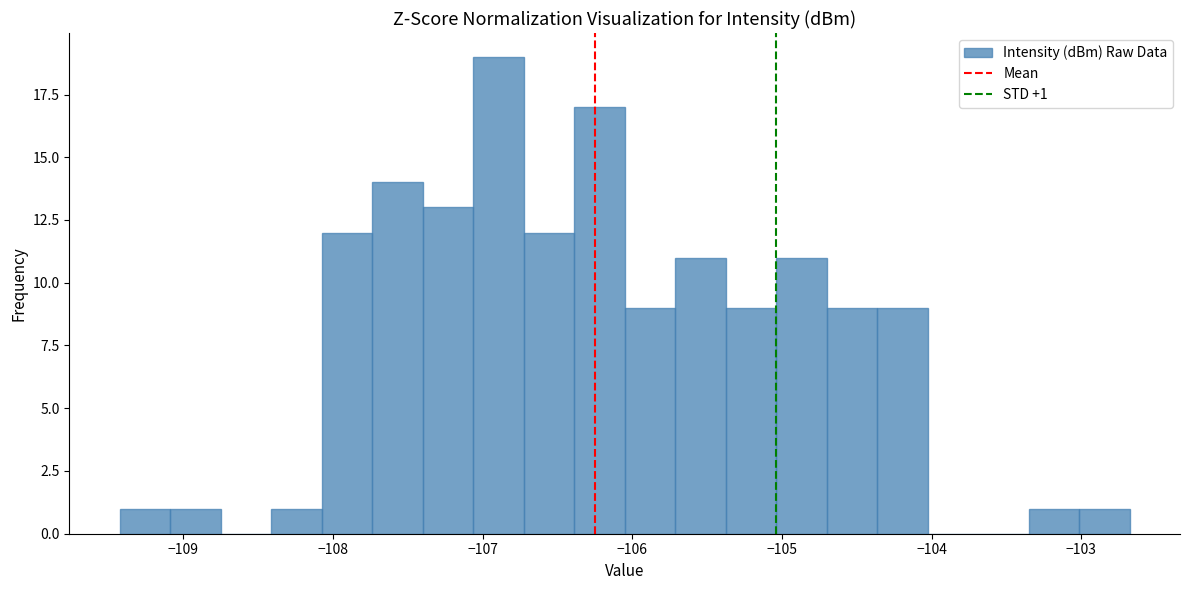

Read against the x-axis, roughly where is the centre of the tallest bar?

-106.9